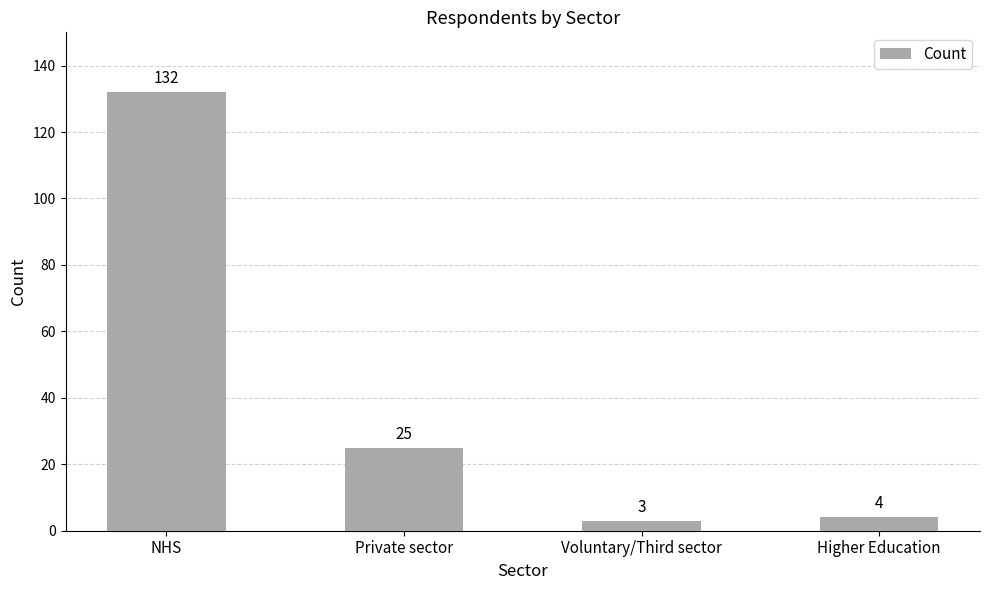

Are the bars grouped side by side (vs. stacked)?

No